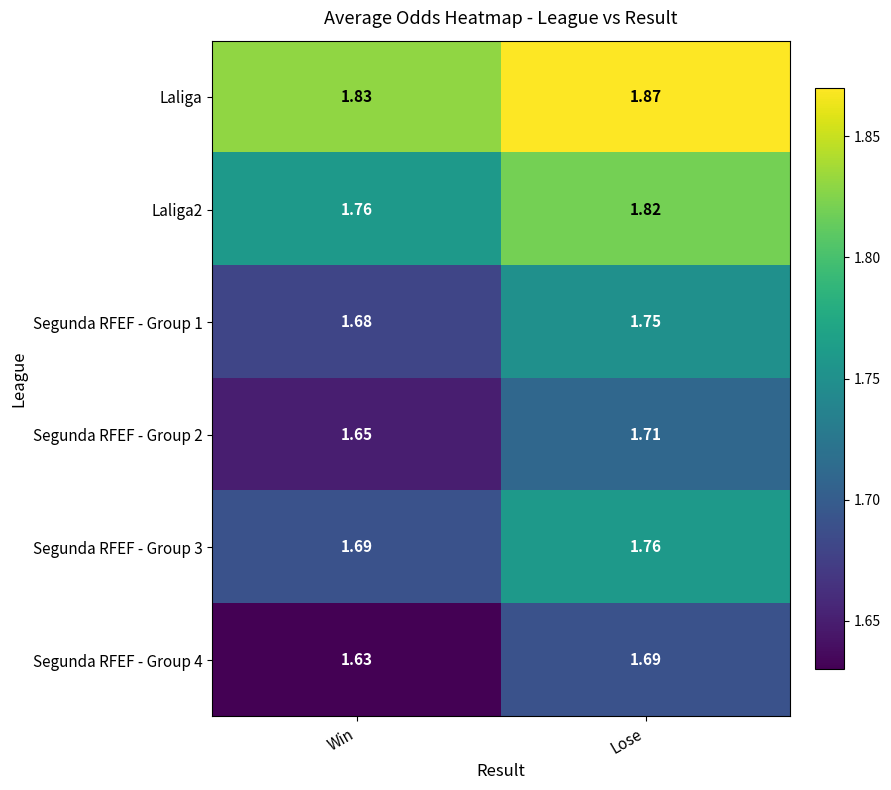

At which category is the sum across all series the highest?

Lose